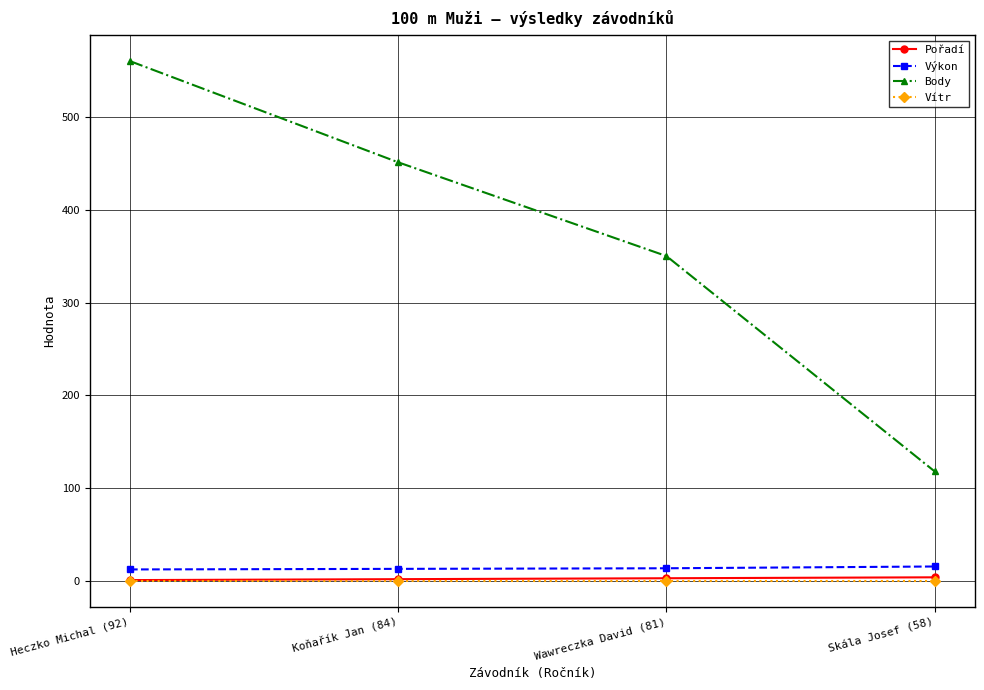

Is the value of Vítr at Koňařík Jan (84) greater than the value of Body at Skála Josef (58)?

No